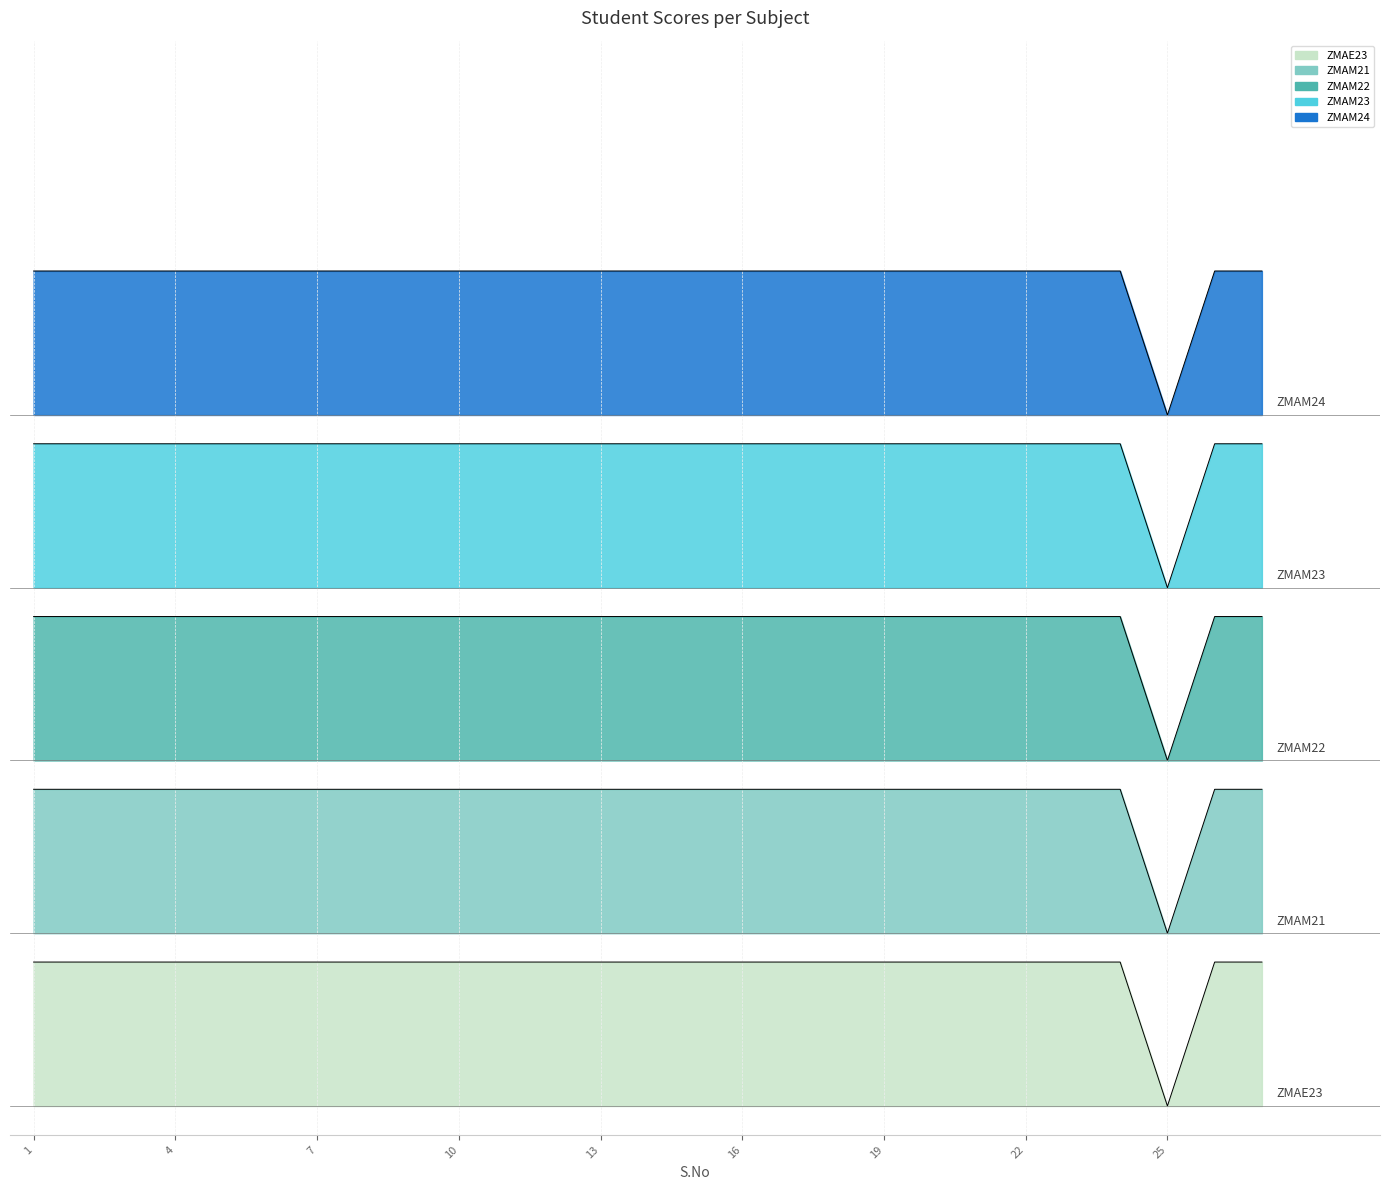

What is the maximum value for ZMAM22?

29